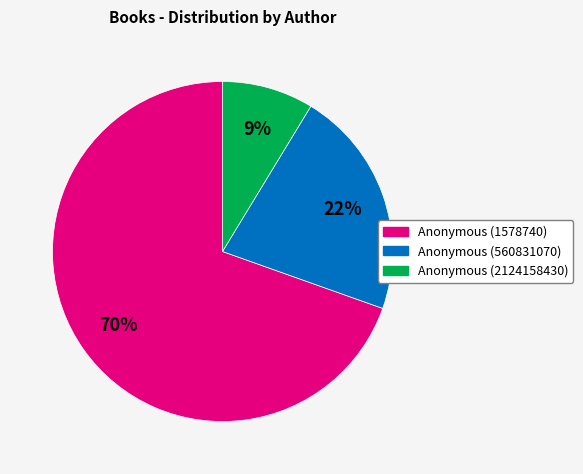

How many segments does this pie chart have?

3